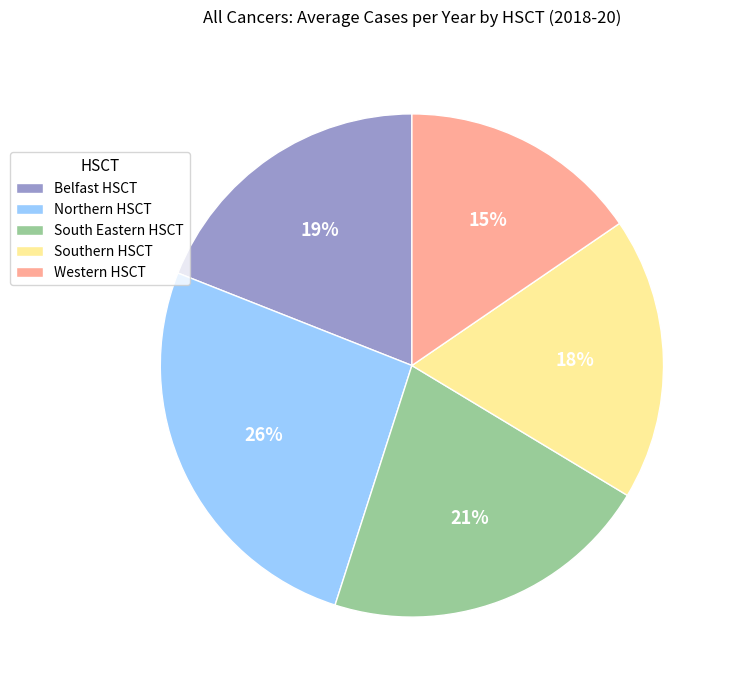

Which category has the biggest portion of the pie?

Northern HSCT